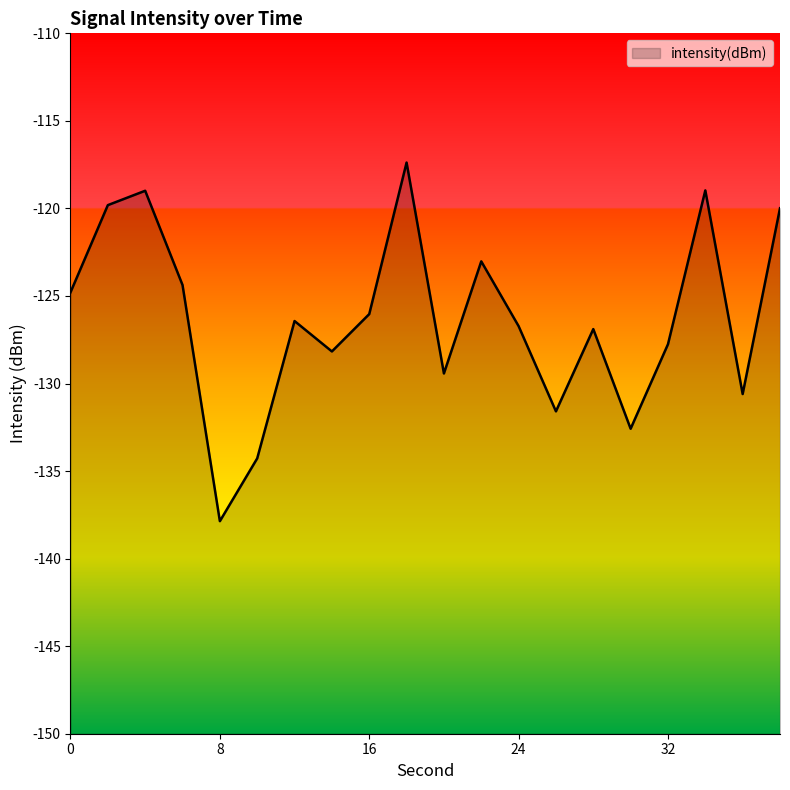

How many points are higher than both their immediate neighbors (excluding endpoints)?

6